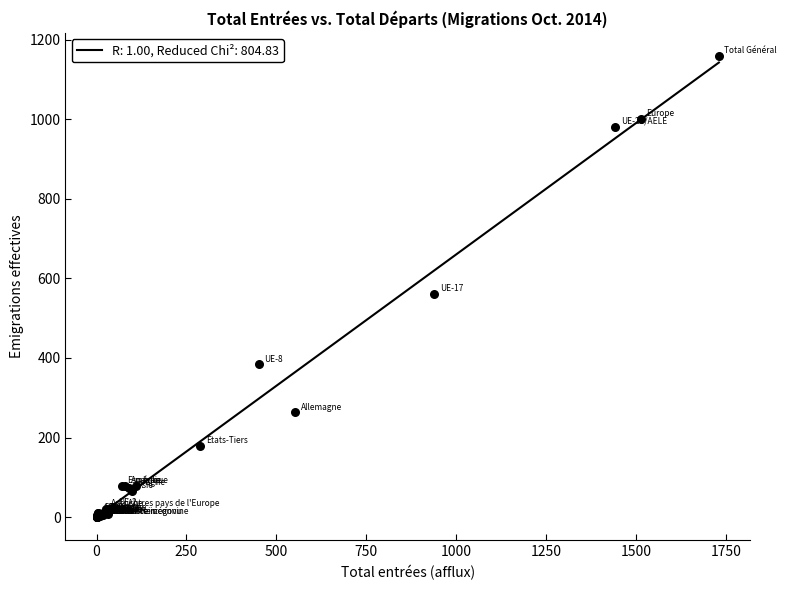

What Y value in the scatter plot is closest to 579?

560